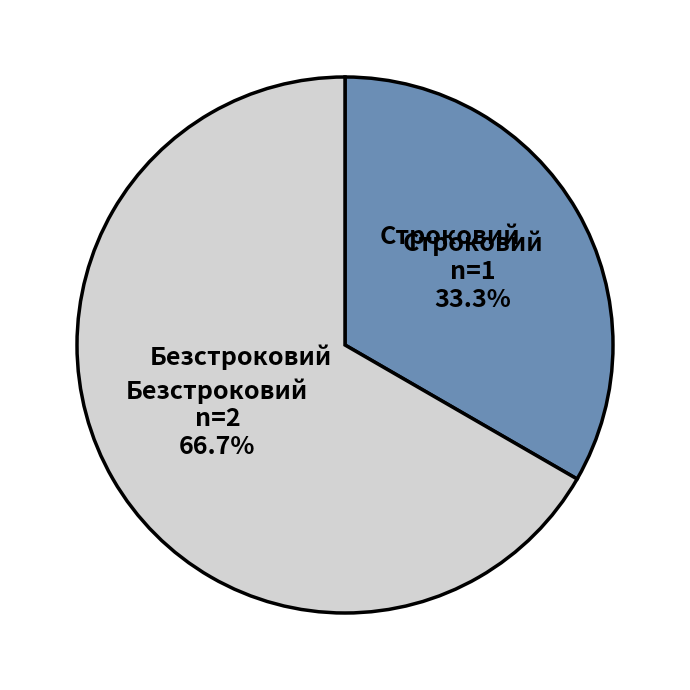

The Безстроковий slice represents 67% of the pie. True or false?

True